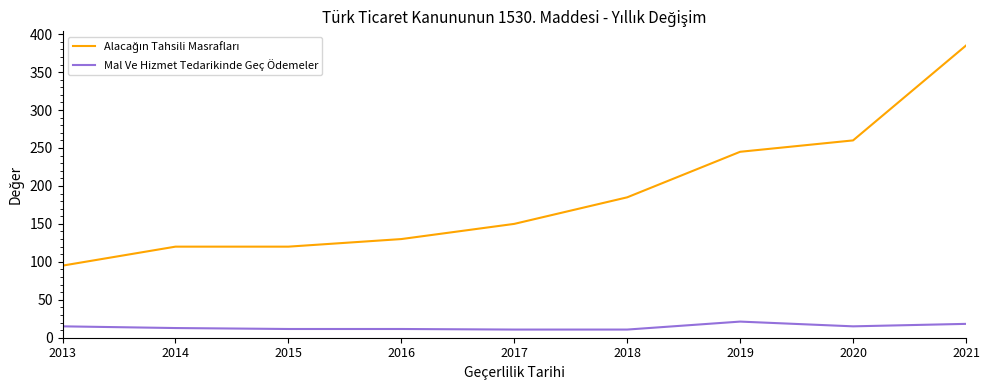

True or false: Mal Ve Hizmet Tedarikinde Geç Ödemeler has more than 0 points higher than both neighbors.

True